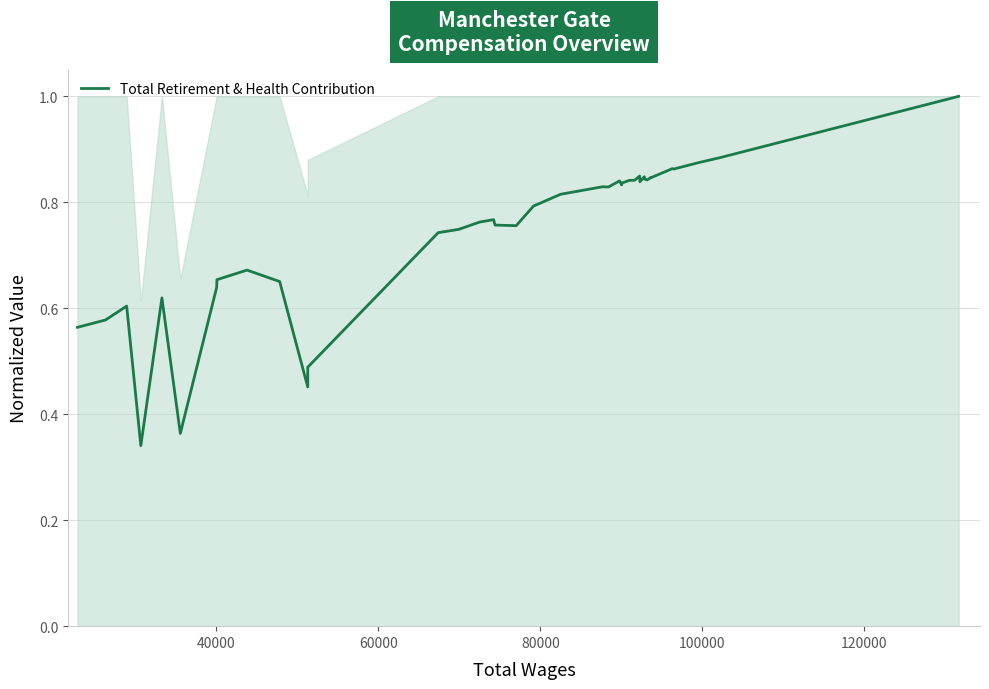

What is the greatest value displayed?

1.0